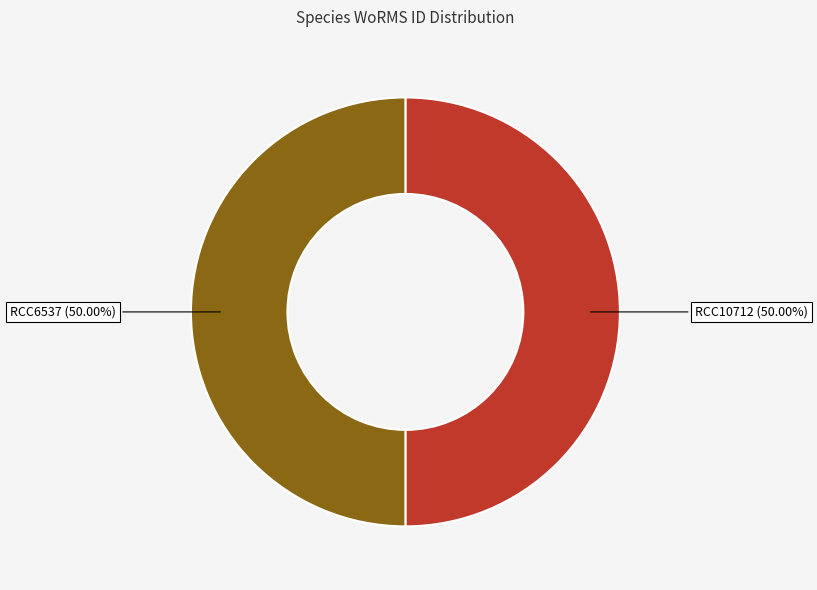

How many segments does this pie chart have?

2